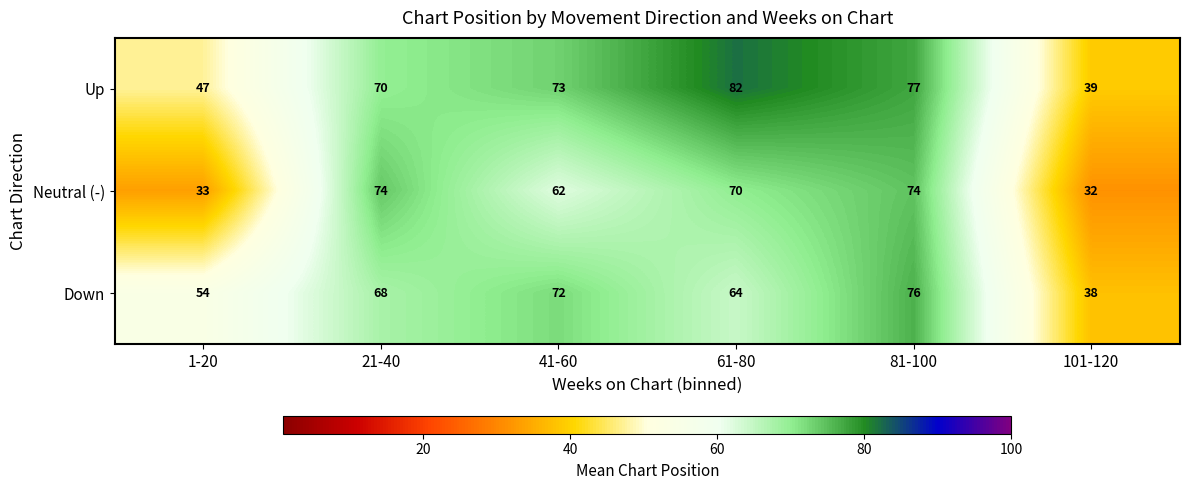

What is the sum of all Up values?

388